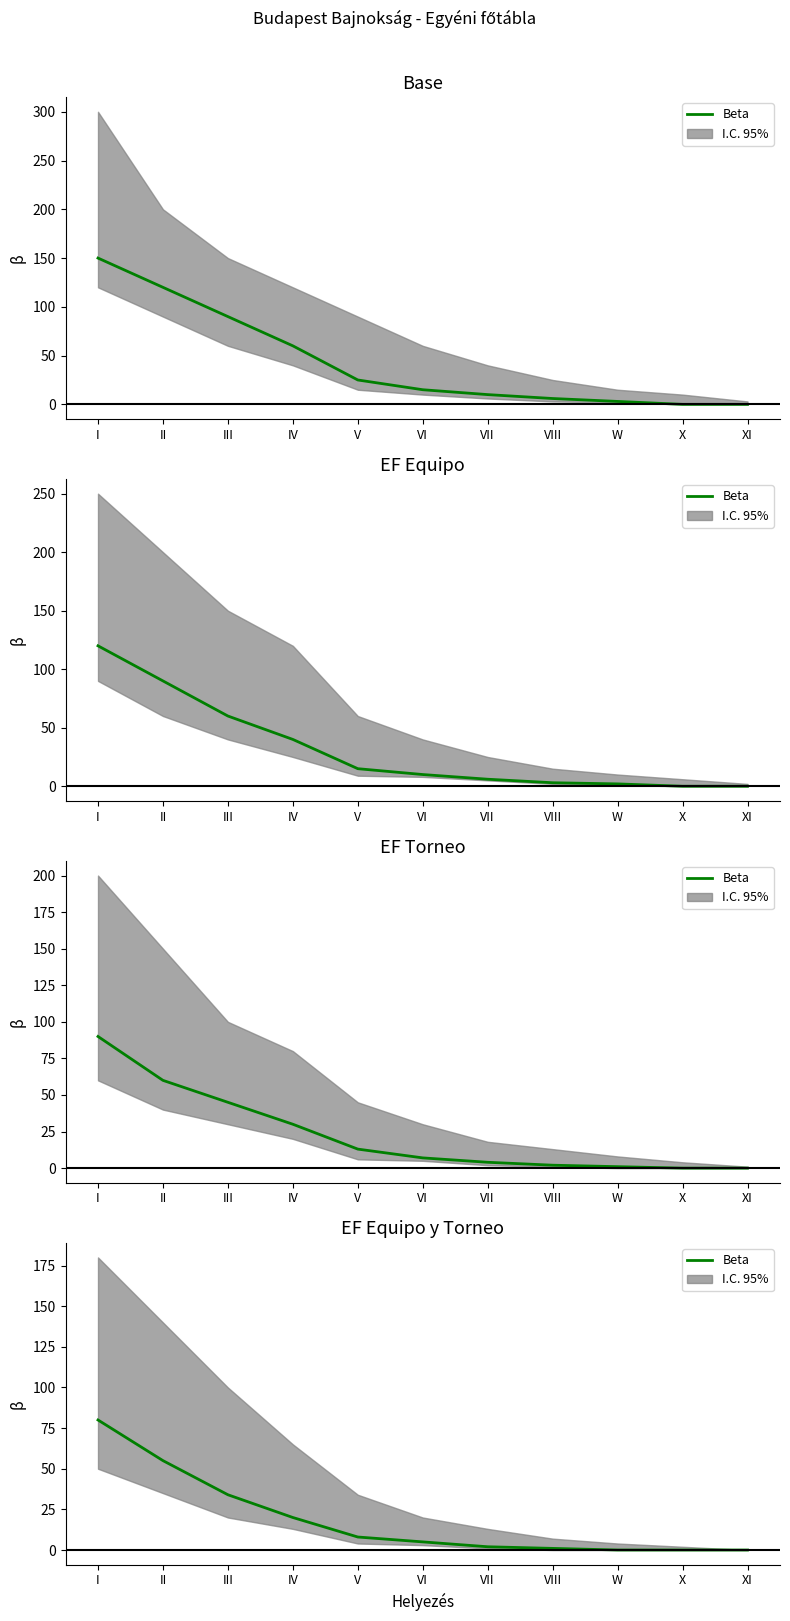

What is the difference between the second highest and minimum values?

55